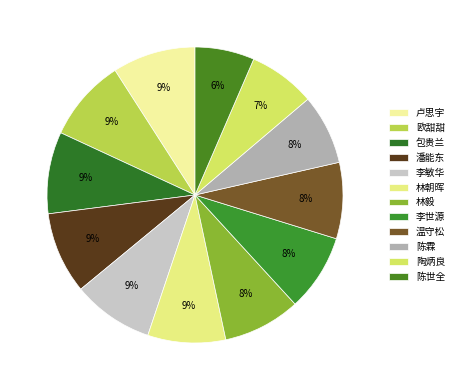

Rank the categories by value from highest to lowest.

卢思宇, 欧甜甜, 包贵兰, 潘能东, 李敏华, 林朝晖, 林毅, 李世源, 温守松, 陈霖, 陶炳良, 陈世全